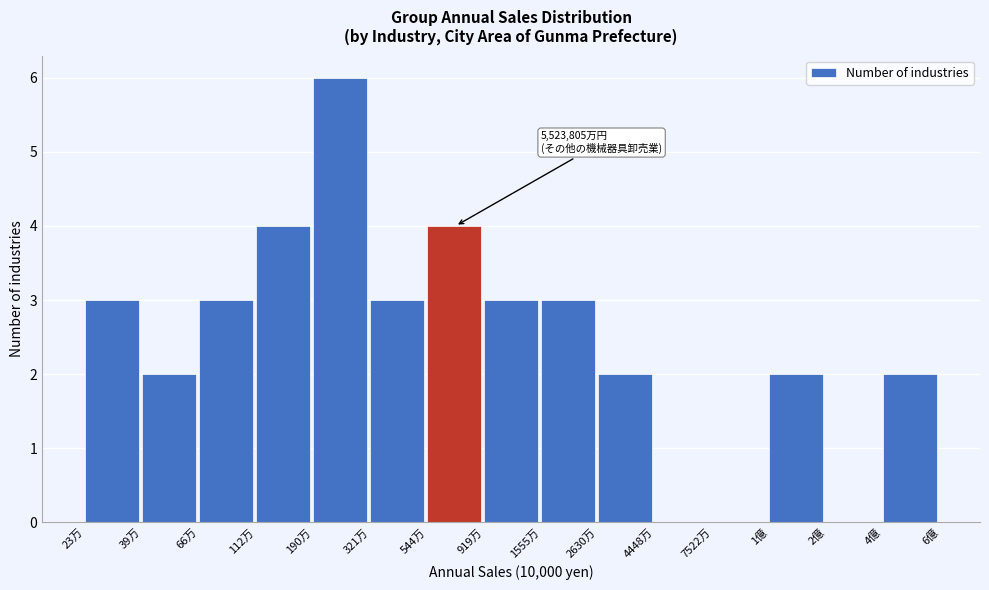

Reading left to right, list all the values displayed in this chart.

23万=3	39万=2	66万=3	112万=4	190万=6	321万=3	544万=4	919万=3	1555万=3	2630万=2	4448万=0	7522万=0	1億=2	2億=0	4億=2